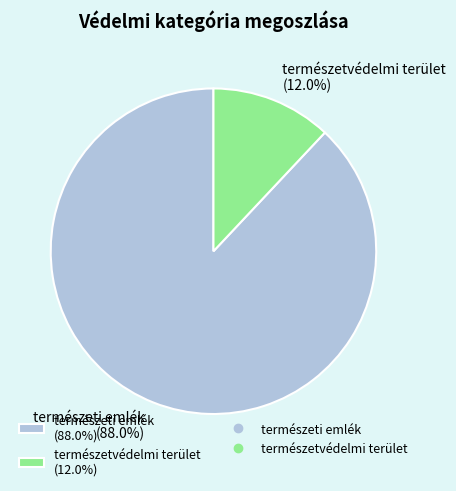

What portion of the pie excludes természeti emlék?

12.0%